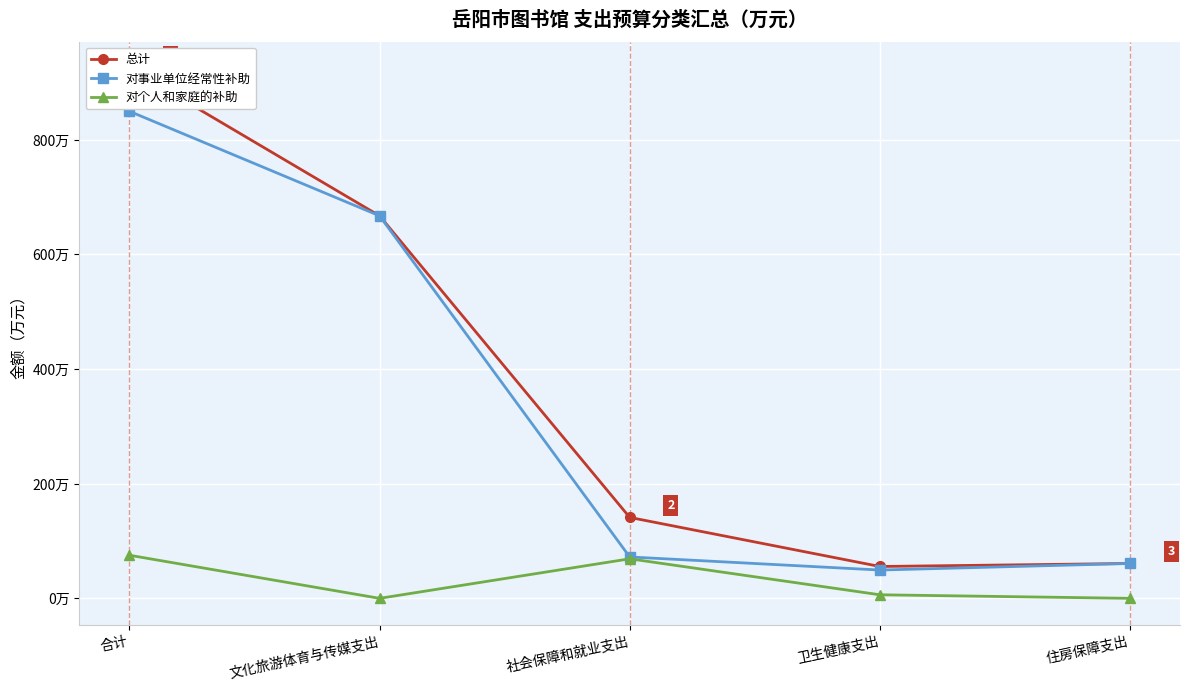

What is the sum of the 总计 values at 卫生健康支出 and 合计?

980.6